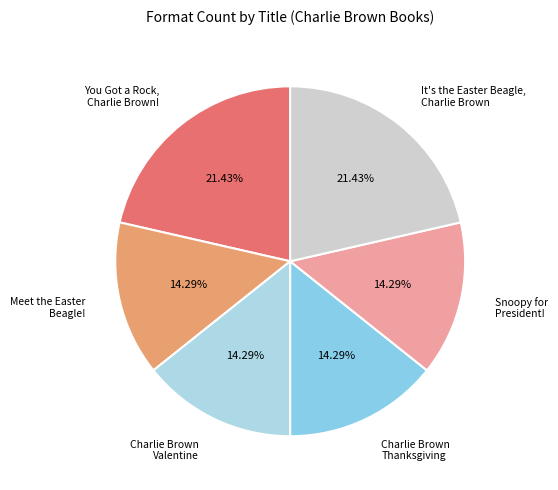

Is Charlie Brown Thanksgiving the majority of the pie?

No